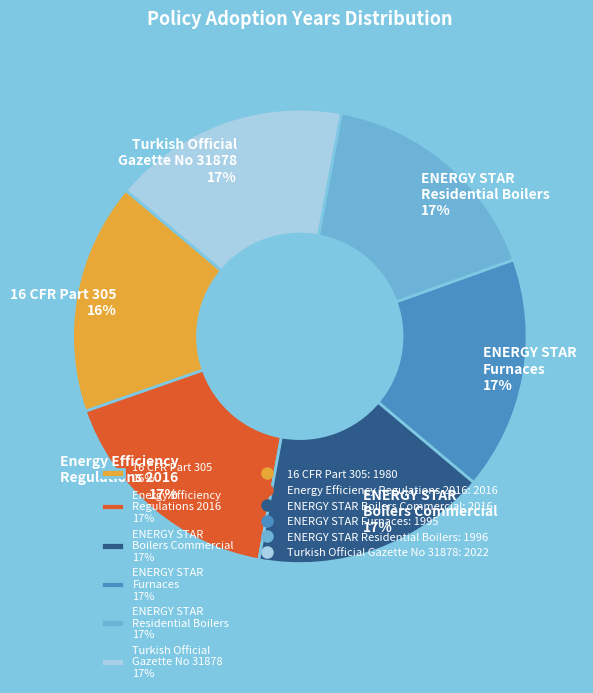

Count the number of slices in the pie.

6